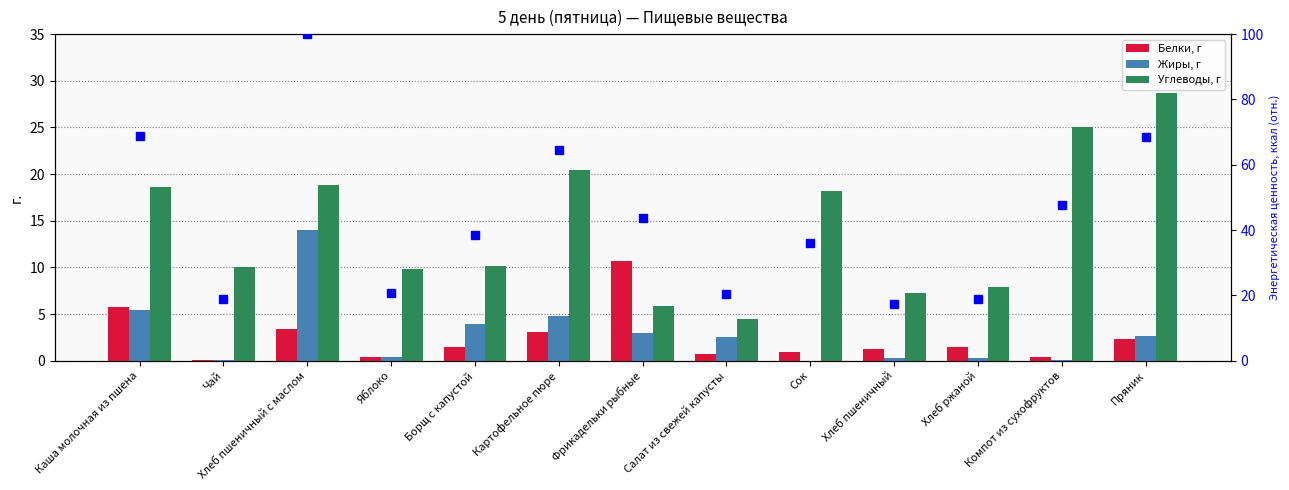

What value does the Жиры, г series have at Хлеб пшеничный?

0.2